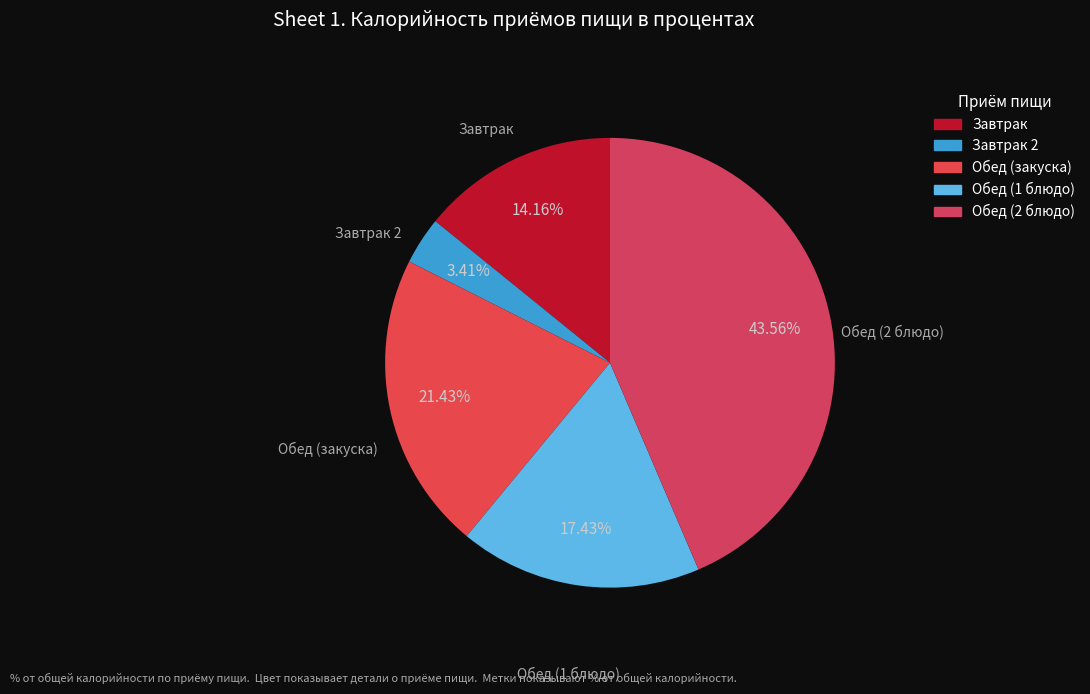

How many segments does this pie chart have?

5